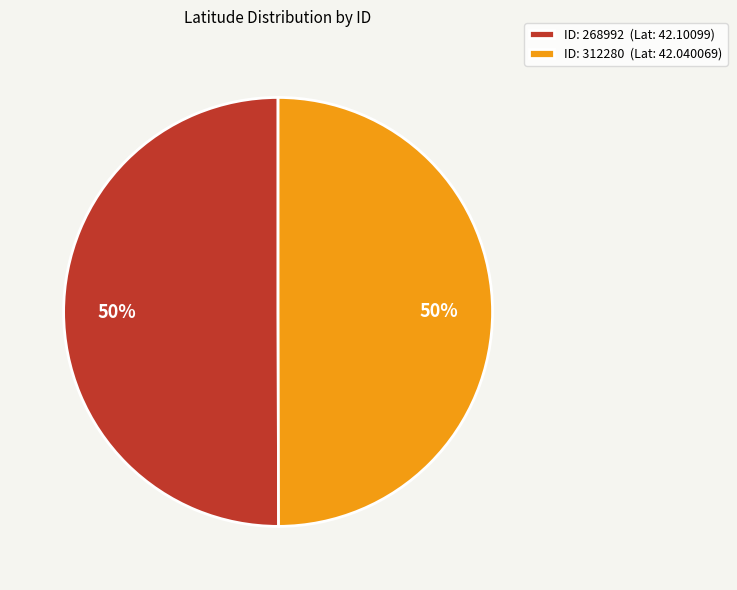

The ID: 268992 (Lat: 42.10099) slice represents 50% of the pie. True or false?

True